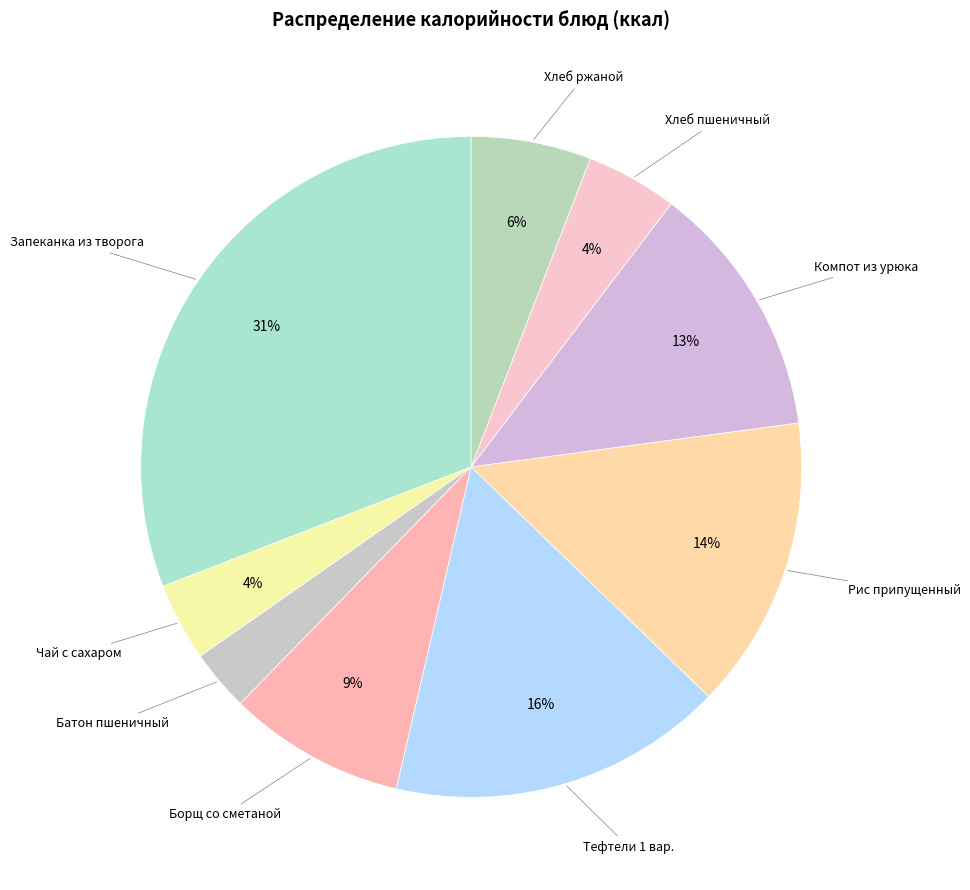

Count the number of slices in the pie.

9